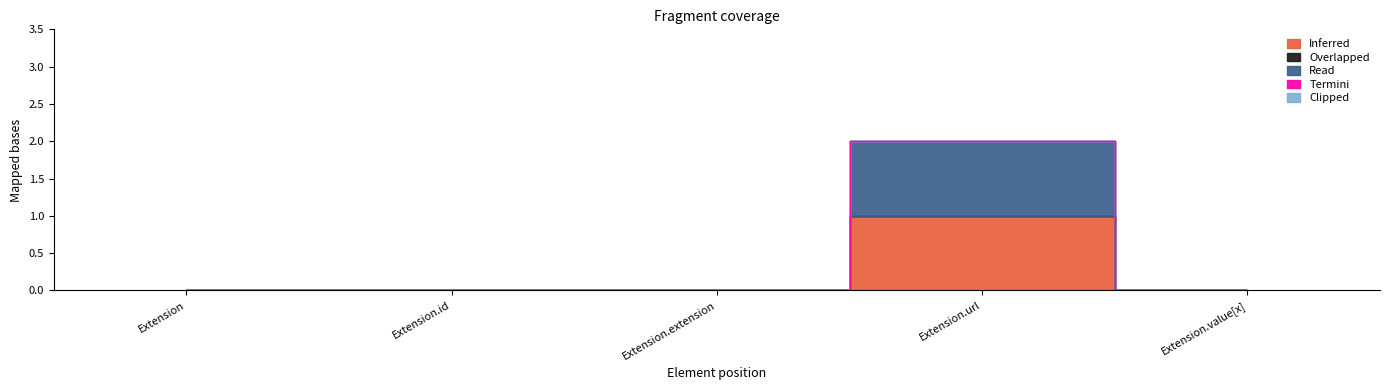

What value does the Inferred series have at Extension.url?

1